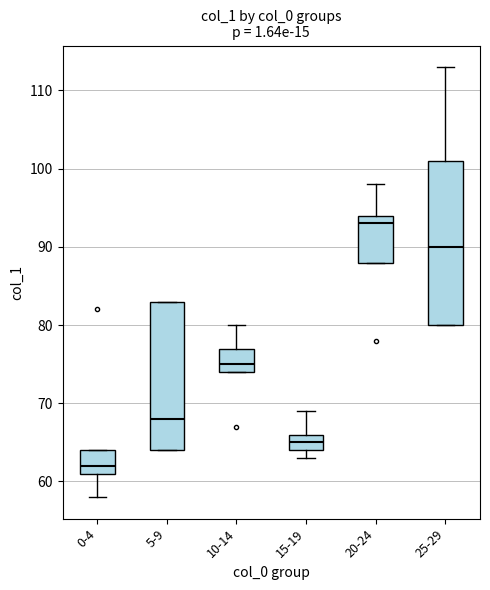

Reading left to right, read every box against the y-axis: the position of its median line, the range the box covers, and the ends of its whiskers. The values are not printed on the chart, so give them approximately, as read against the axis.

0-4: median 62, box 61 to 64, whiskers 58 to 64
5-9: median 68, box 64 to 83, whiskers 64 to 83
10-14: median 75, box 74 to 77, whiskers 74 to 80
15-19: median 65, box 64 to 66, whiskers 63 to 69
20-24: median 93, box 88 to 94, whiskers 88 to 98
25-29: median 90, box 80 to 101, whiskers 80 to 113